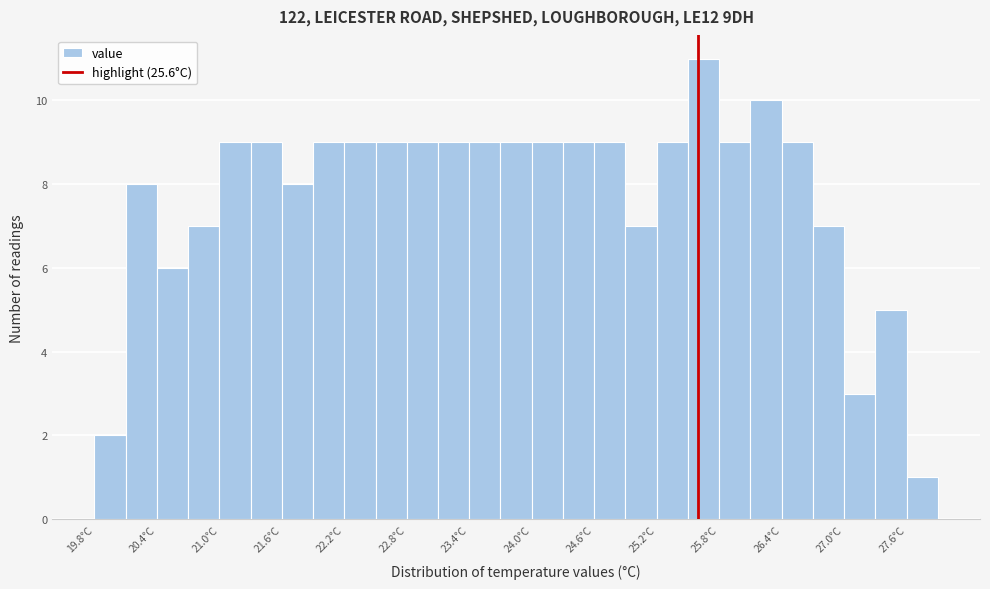

Read against the x-axis, roughly where is the centre of the tallest bar?

25.7